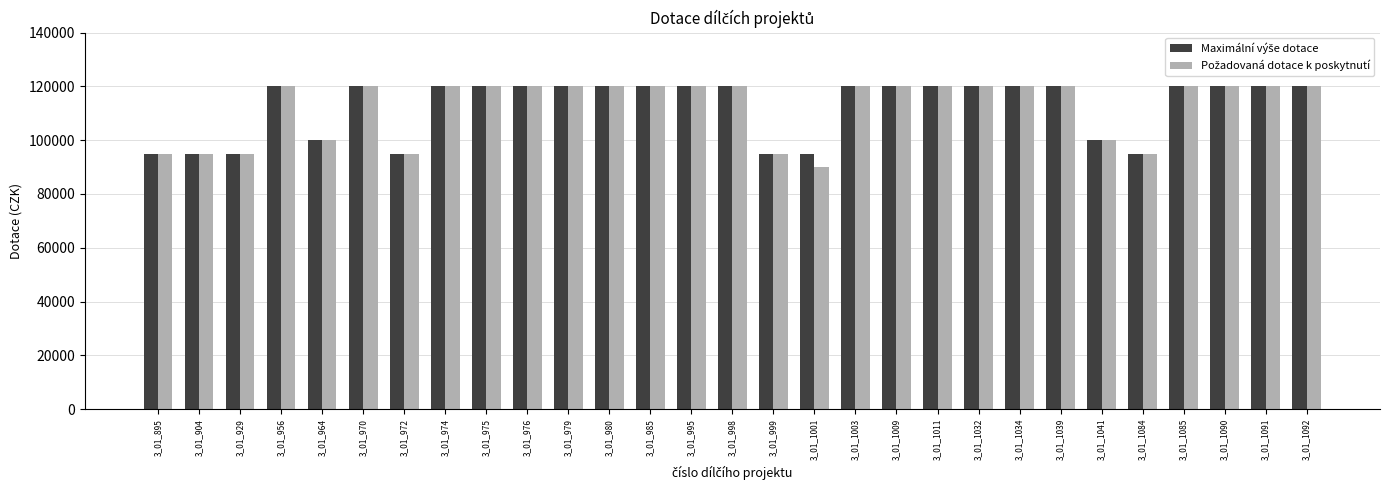

What is the total value across all series at 3_01_974?

240000